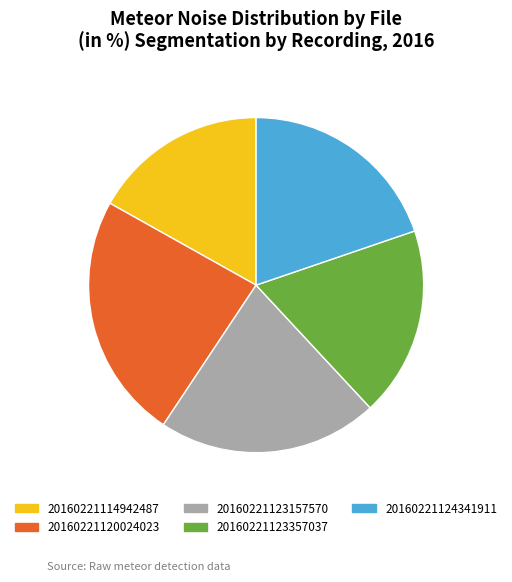

What is the largest slice in the pie chart?

20160221120024023